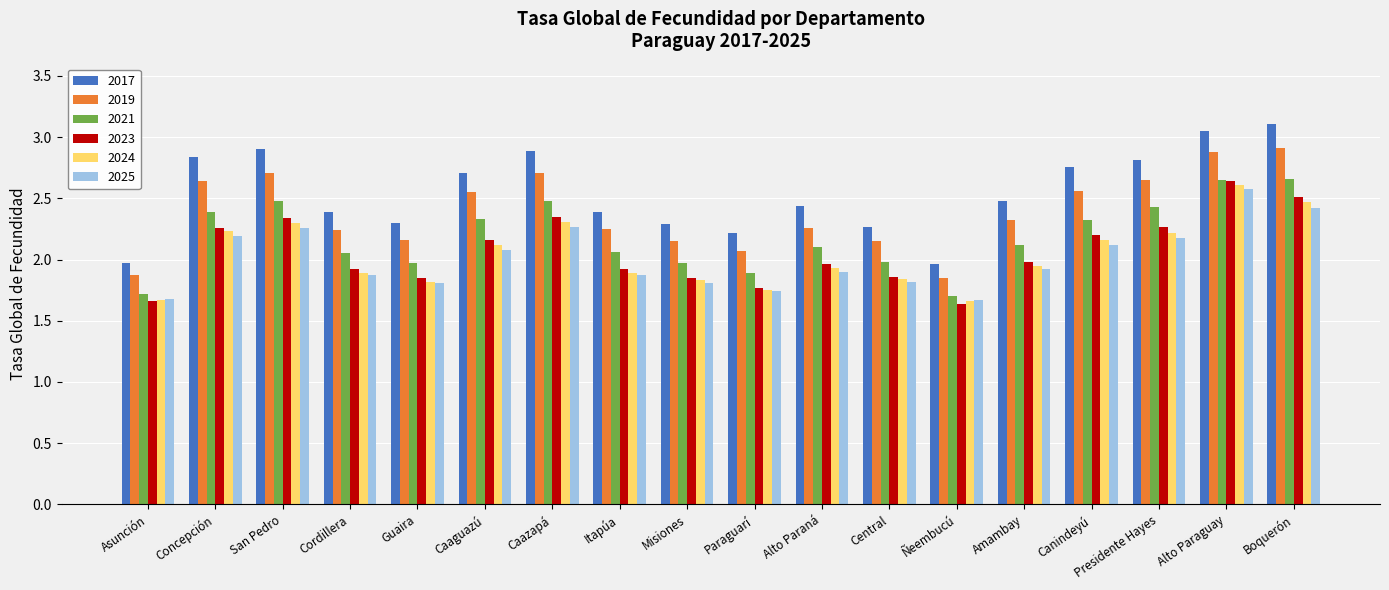

At which label is 2019 closest to 2?

Paraguarí